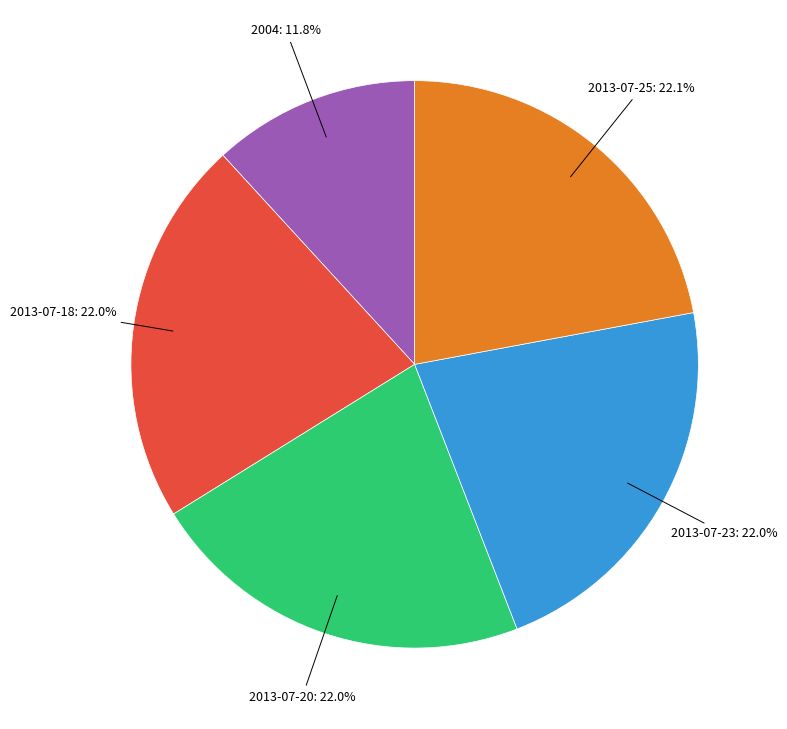

What is the ratio of the value at 2013-07-20 to the value at 2013-07-23?

1.0